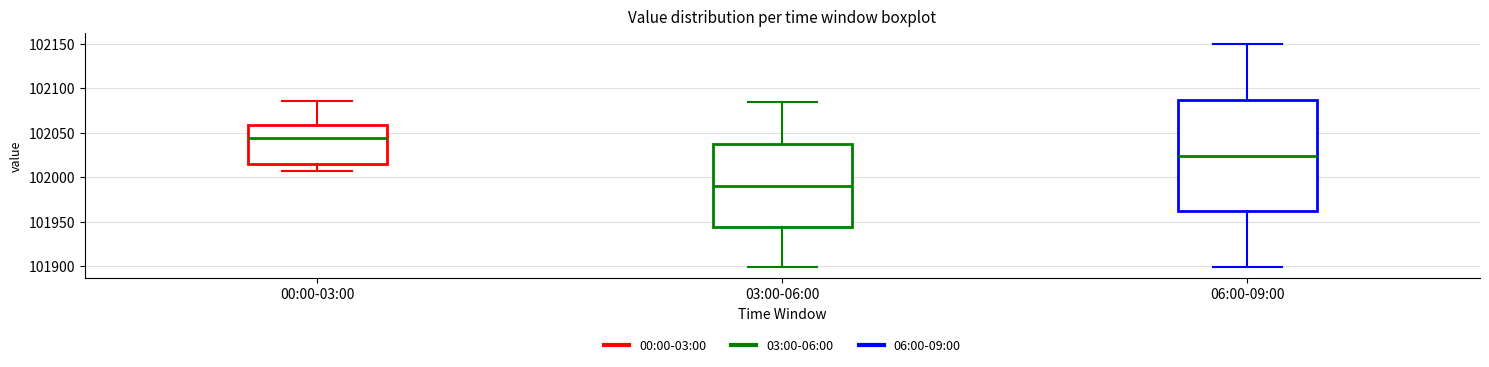

Which box's median line is the highest?

00:00-03:00